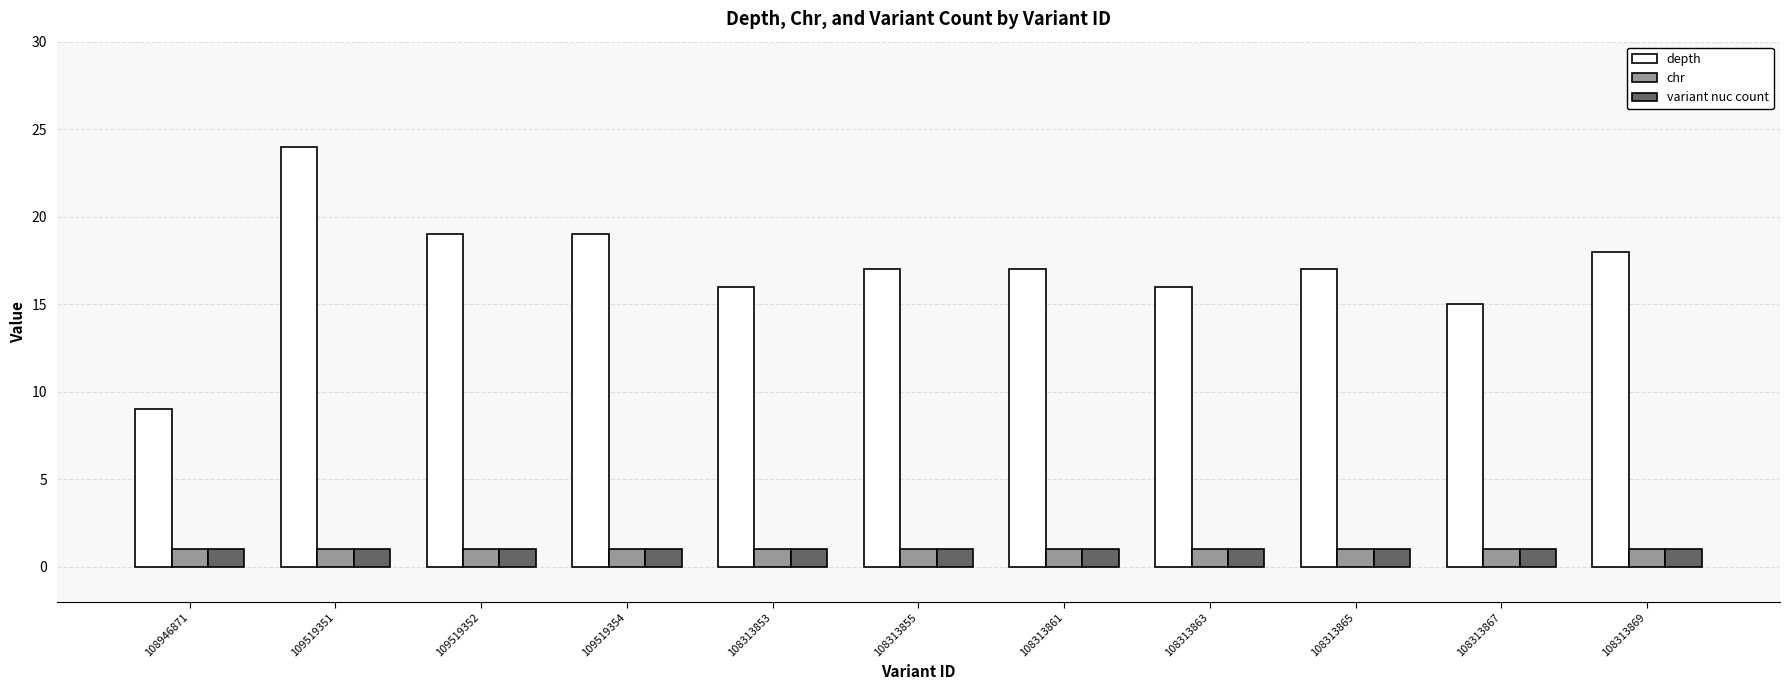

What is the total value across all series at 108946871?

11